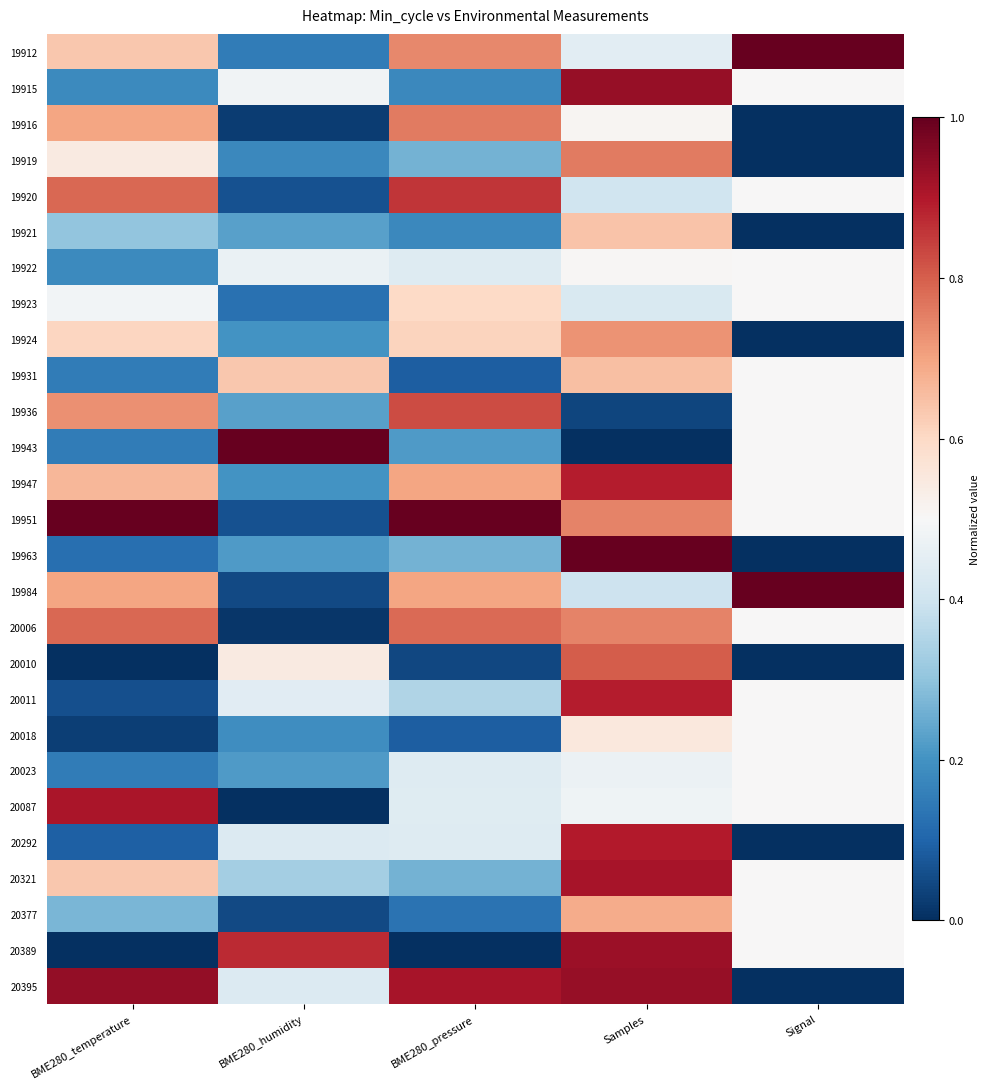

Reading right to left, transcribe all the data shown in this chart.

19912: Signal=1.0	Samples=0.4	BME280_pressure=0.7	BME280_humidity=0.2	BME280_temperature=0.6
19915: Signal=0.5	Samples=0.9	BME280_pressure=0.2	BME280_humidity=0.5	BME280_temperature=0.2
19916: Signal=0.0	Samples=0.5	BME280_pressure=0.8	BME280_humidity=0.0	BME280_temperature=0.7
19919: Signal=0.0	Samples=0.8	BME280_pressure=0.3	BME280_humidity=0.2	BME280_temperature=0.5
19920: Signal=0.5	Samples=0.4	BME280_pressure=0.9	BME280_humidity=0.1	BME280_temperature=0.8
19921: Signal=0.0	Samples=0.6	BME280_pressure=0.2	BME280_humidity=0.2	BME280_temperature=0.3
19922: Signal=0.5	Samples=0.5	BME280_pressure=0.4	BME280_humidity=0.5	BME280_temperature=0.2
19923: Signal=0.5	Samples=0.4	BME280_pressure=0.6	BME280_humidity=0.1	BME280_temperature=0.5
19924: Signal=0.0	Samples=0.7	BME280_pressure=0.6	BME280_humidity=0.2	BME280_temperature=0.6
19931: Signal=0.5	Samples=0.7	BME280_pressure=0.1	BME280_humidity=0.6	BME280_temperature=0.2
19936: Signal=0.5	Samples=0.0	BME280_pressure=0.8	BME280_humidity=0.2	BME280_temperature=0.7
19943: Signal=0.5	Samples=0.0	BME280_pressure=0.2	BME280_humidity=1.0	BME280_temperature=0.2
19947: Signal=0.5	Samples=0.9	BME280_pressure=0.7	BME280_humidity=0.2	BME280_temperature=0.7
19951: Signal=0.5	Samples=0.7	BME280_pressure=1.0	BME280_humidity=0.1	BME280_temperature=1.0
19963: Signal=0.0	Samples=1.0	BME280_pressure=0.3	BME280_humidity=0.2	BME280_temperature=0.1
19984: Signal=1.0	Samples=0.4	BME280_pressure=0.7	BME280_humidity=0.1	BME280_temperature=0.7
20006: Signal=0.5	Samples=0.7	BME280_pressure=0.8	BME280_humidity=0.0	BME280_temperature=0.8
20010: Signal=0.0	Samples=0.8	BME280_pressure=0.0	BME280_humidity=0.5	BME280_temperature=0.0
20011: Signal=0.5	Samples=0.9	BME280_pressure=0.3	BME280_humidity=0.4	BME280_temperature=0.1
20018: Signal=0.5	Samples=0.6	BME280_pressure=0.1	BME280_humidity=0.2	BME280_temperature=0.0
20023: Signal=0.5	Samples=0.5	BME280_pressure=0.4	BME280_humidity=0.2	BME280_temperature=0.2
20087: Signal=0.5	Samples=0.5	BME280_pressure=0.4	BME280_humidity=0.0	BME280_temperature=0.9
20292: Signal=0.0	Samples=0.9	BME280_pressure=0.4	BME280_humidity=0.4	BME280_temperature=0.1
20321: Signal=0.5	Samples=0.9	BME280_pressure=0.3	BME280_humidity=0.3	BME280_temperature=0.6
20377: Signal=0.5	Samples=0.7	BME280_pressure=0.1	BME280_humidity=0.1	BME280_temperature=0.3
20389: Signal=0.5	Samples=0.9	BME280_pressure=0.0	BME280_humidity=0.9	BME280_temperature=0.0
20395: Signal=0.0	Samples=0.9	BME280_pressure=0.9	BME280_humidity=0.4	BME280_temperature=0.9